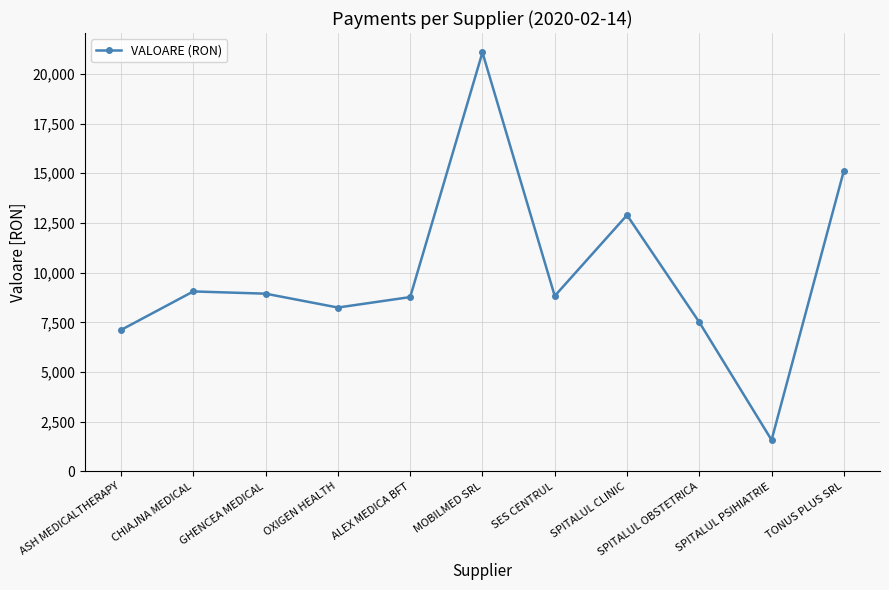

What is the approximate value at GHENCEA MEDICAL, to the nearest 100?

8900